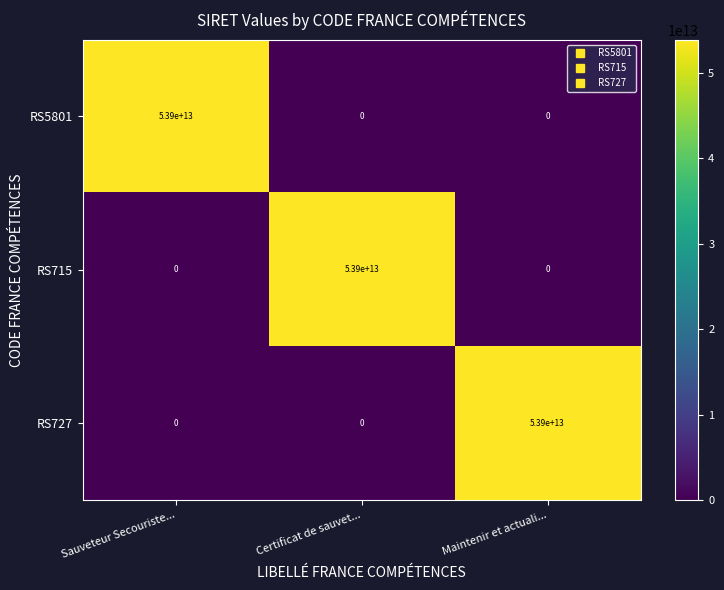

At how many categories does at least one series exceed 38977215601688?

3